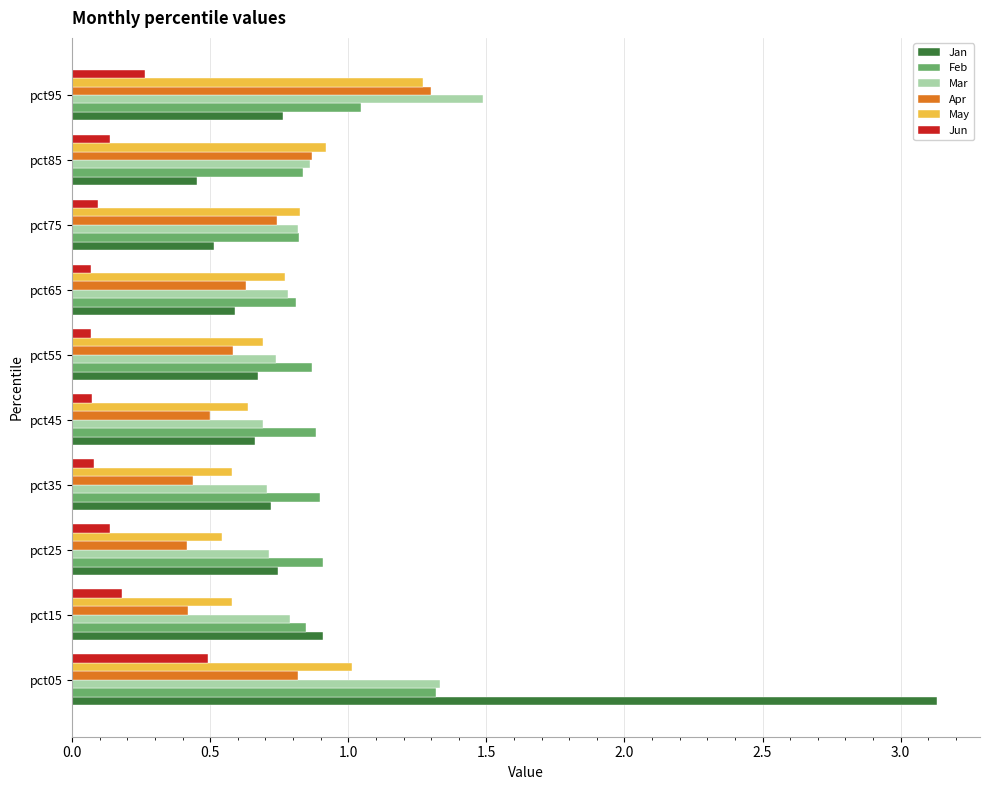

What is the difference between the maximum and minimum values in the Jan series?

2.7